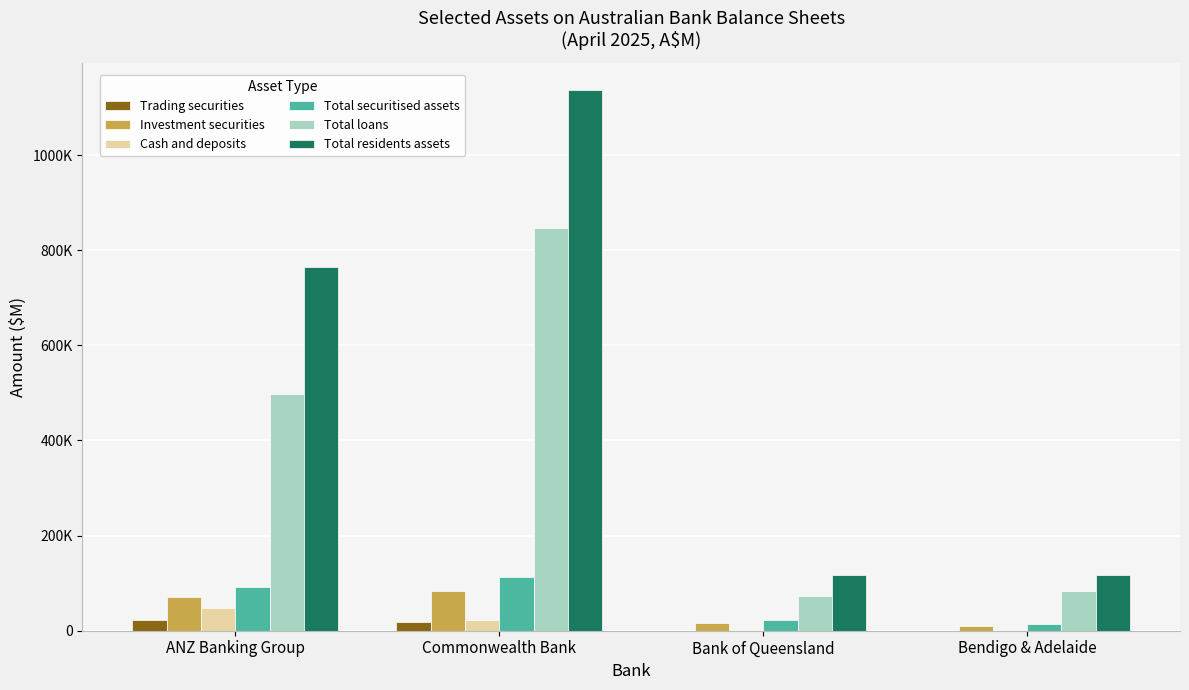

What are all the series names shown in the legend?

Trading securities, Investment securities, Cash and deposits, Total securitised assets, Total loans, Total residents assets